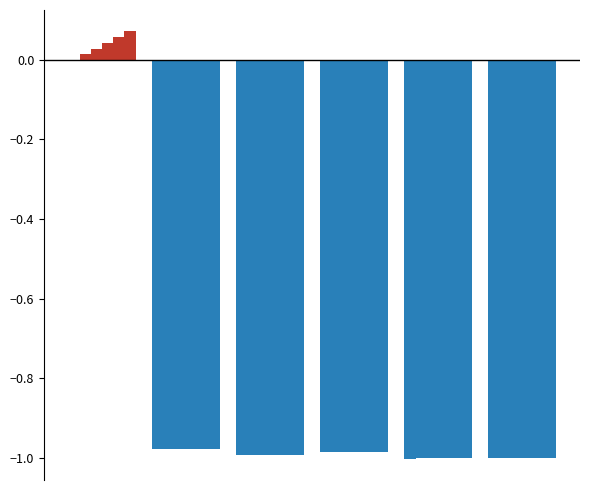

How many categories are shown in the chart?

6